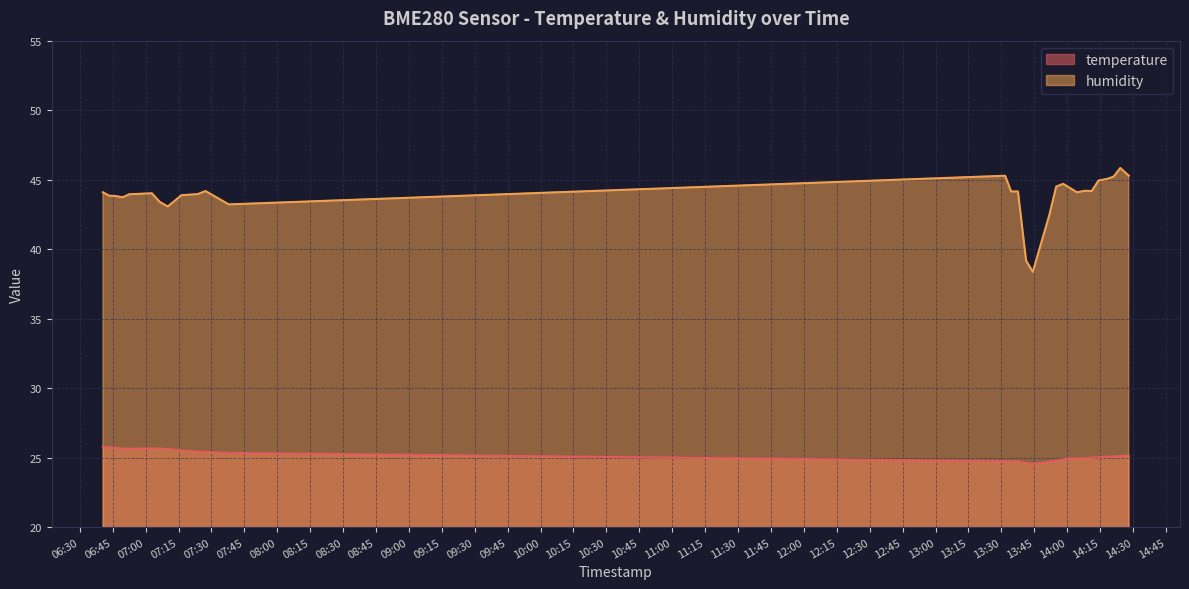

True or false: temperature and humidity cross at least once.

False